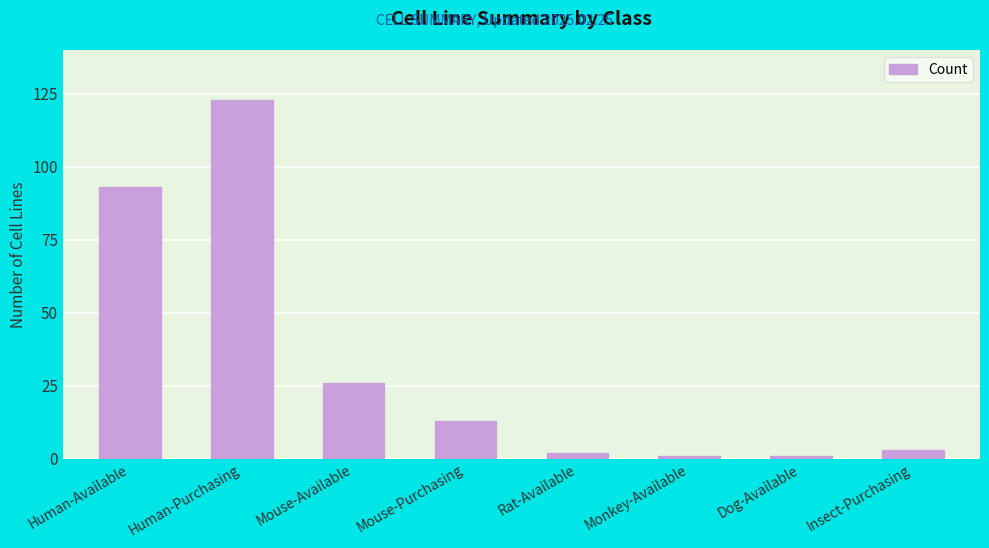

What is the average value?

33